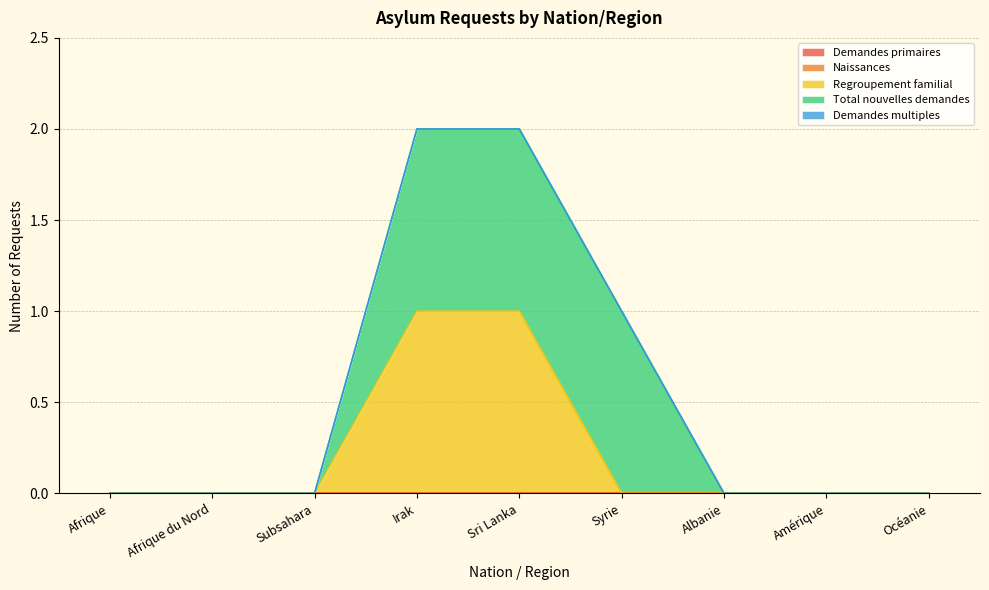

True or false: Regroupement familial and Total nouvelles demandes intersect in this chart.

False